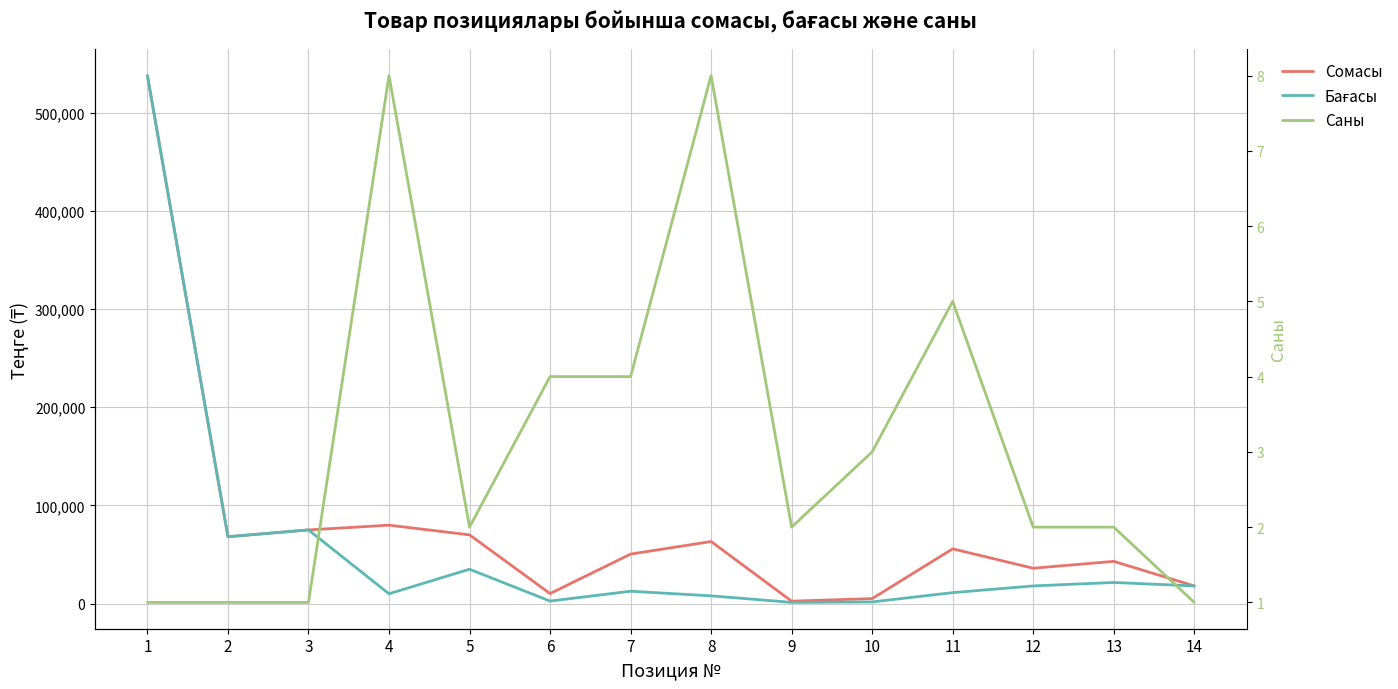

Rank the series at 12 from highest to lowest value.

Сомасы, Бағасы, Саны